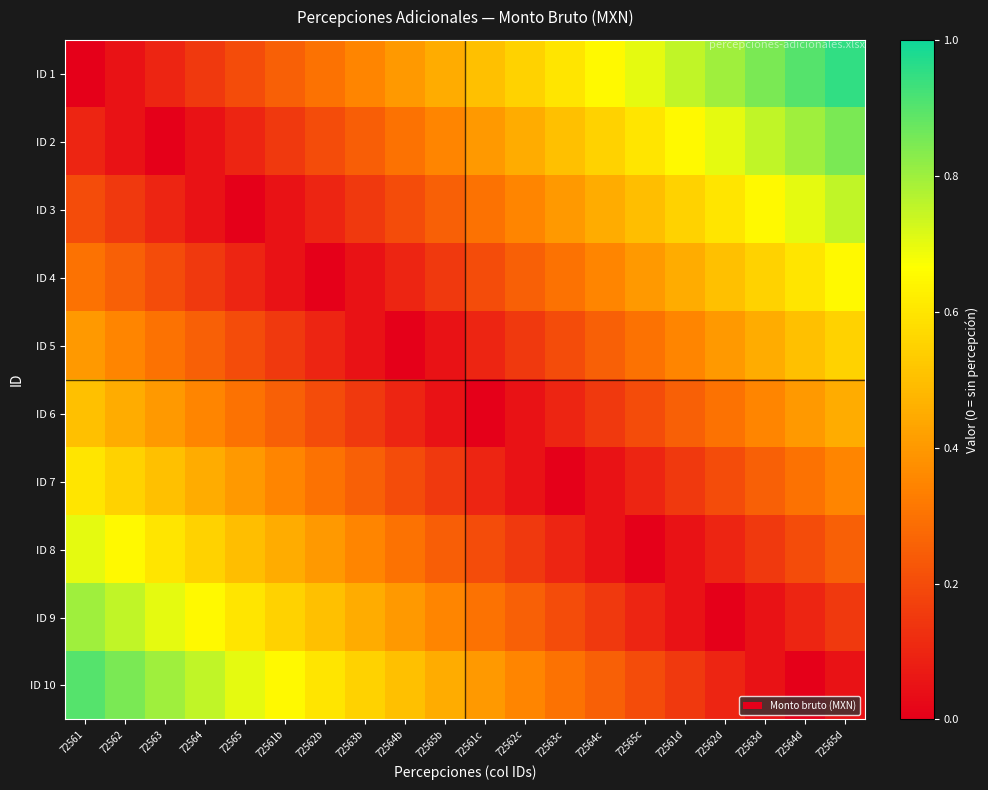

How many series are shown in this chart?

10